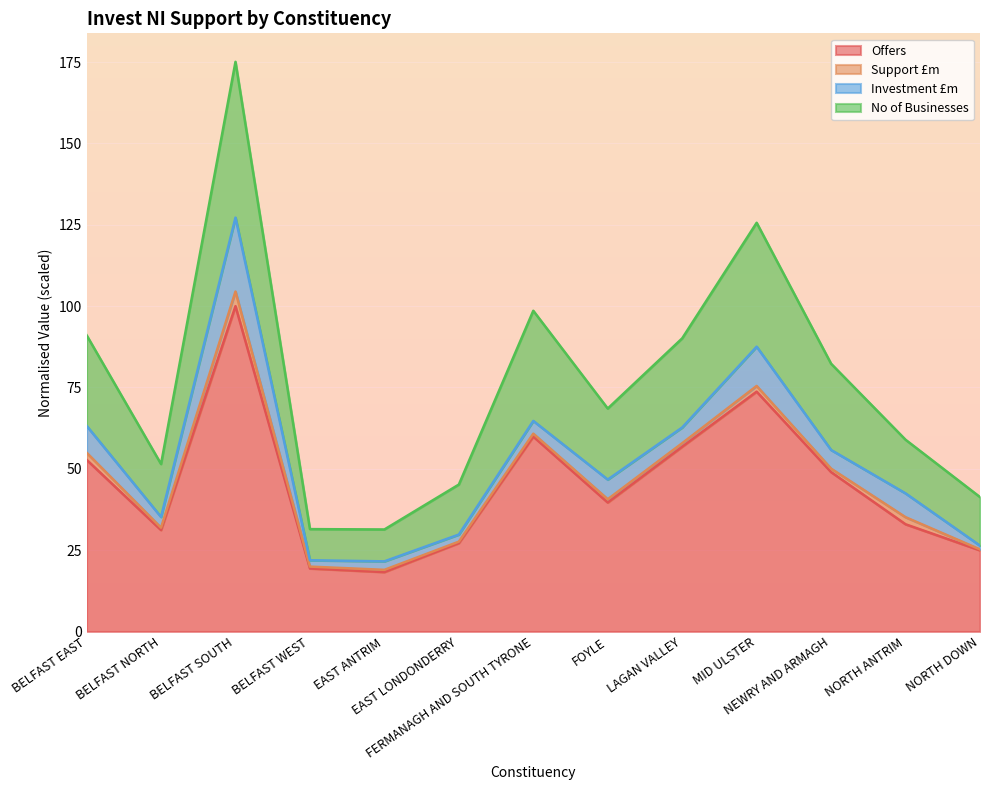

At which label does No of Businesses reach its minimum?

EAST ANTRIM